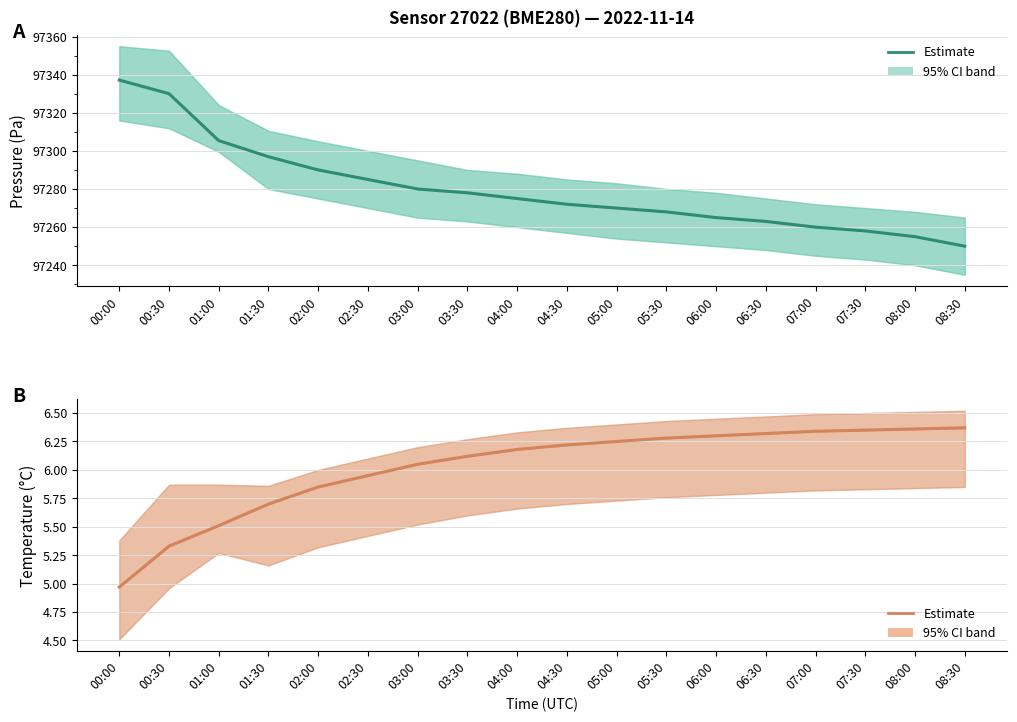

What is the label of the 12th point from the left?

05:30